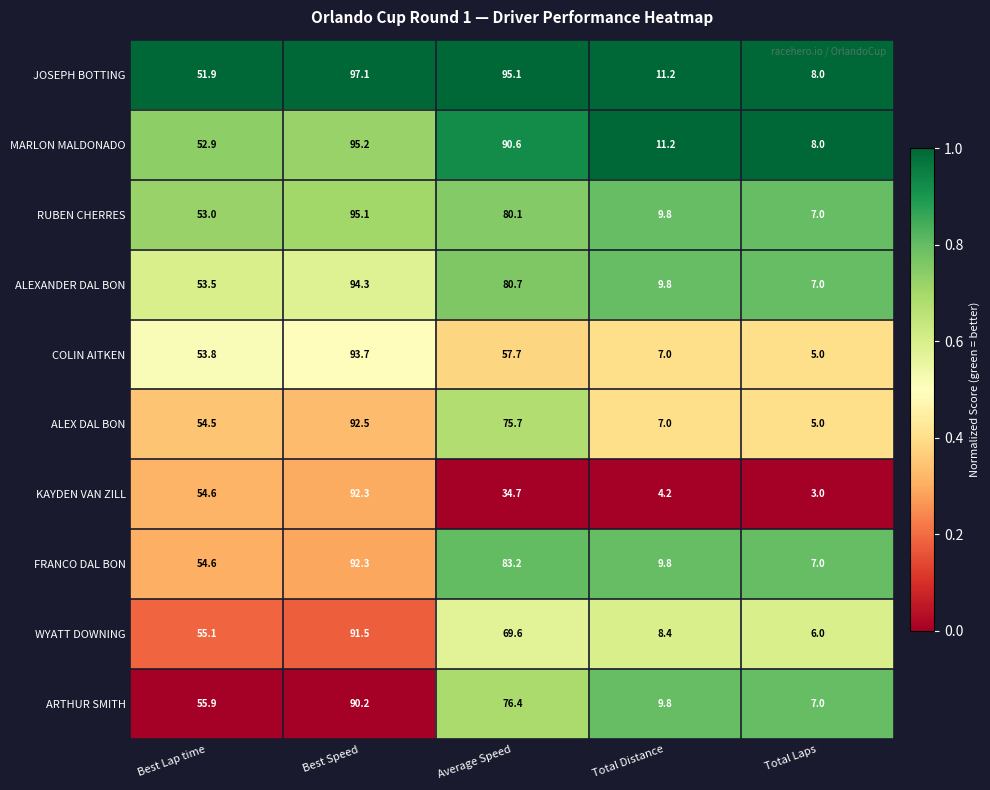

What is the difference between the maximum and minimum values in the ARTHUR SMITH series?

83.2